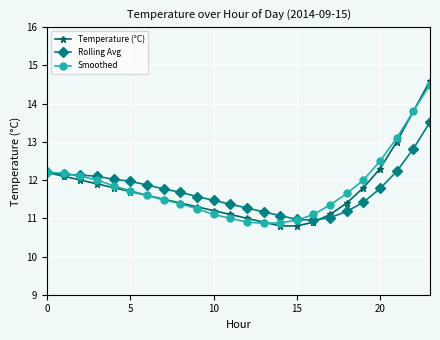

Which series has the widest spread of values?

Temperature (°C)